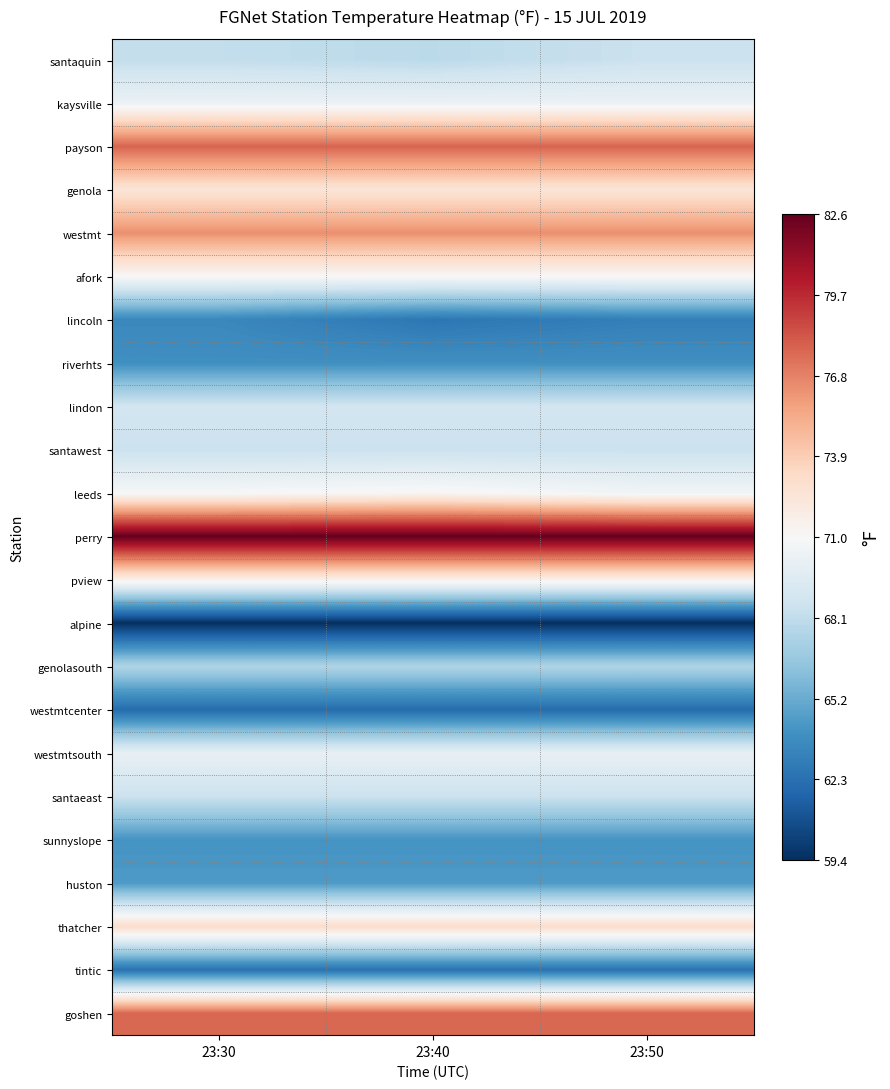

Reading left to right, list all the values displayed in this chart.

santaquin: 23:30=68.2	23:40=67.9	23:50=68.5
kaysville: 23:30=70.3	23:40=70.3	23:50=70.3
payson: 23:30=77.8	23:40=77.8	23:50=77.8
genola: 23:30=72.5	23:40=72.5	23:50=72.5
westmt: 23:30=76.3	23:40=76.3	23:50=76.3
afork: 23:30=71.0	23:40=71.0	23:50=71.0
lincoln: 23:30=63.5	23:40=62.6	23:50=63.0
riverhts: 23:30=63.9	23:40=63.9	23:50=63.9
lindon: 23:30=68.8	23:40=68.8	23:50=68.8
santawest: 23:30=68.5	23:40=68.5	23:50=68.5
leeds: 23:30=70.9	23:40=71.2	23:50=70.6
perry: 23:30=82.6	23:40=82.6	23:50=82.6
pview: 23:30=71.6	23:40=71.6	23:50=71.6
alpine: 23:30=59.4	23:40=59.4	23:50=59.4
genolasouth: 23:30=67.5	23:40=67.5	23:50=67.5
westmtcenter: 23:30=62.1	23:40=62.1	23:50=62.1
westmtsouth: 23:30=70.1	23:40=70.1	23:50=70.1
santaeast: 23:30=68.5	23:40=68.5	23:50=68.5
sunnyslope: 23:30=64.1	23:40=64.1	23:50=64.1
huston: 23:30=64.4	23:40=64.4	23:50=64.4
thatcher: 23:30=73.1	23:40=73.1	23:50=73.1
tintic: 23:30=62.4	23:40=62.4	23:50=62.4
goshen: 23:30=77.7	23:40=77.7	23:50=77.7